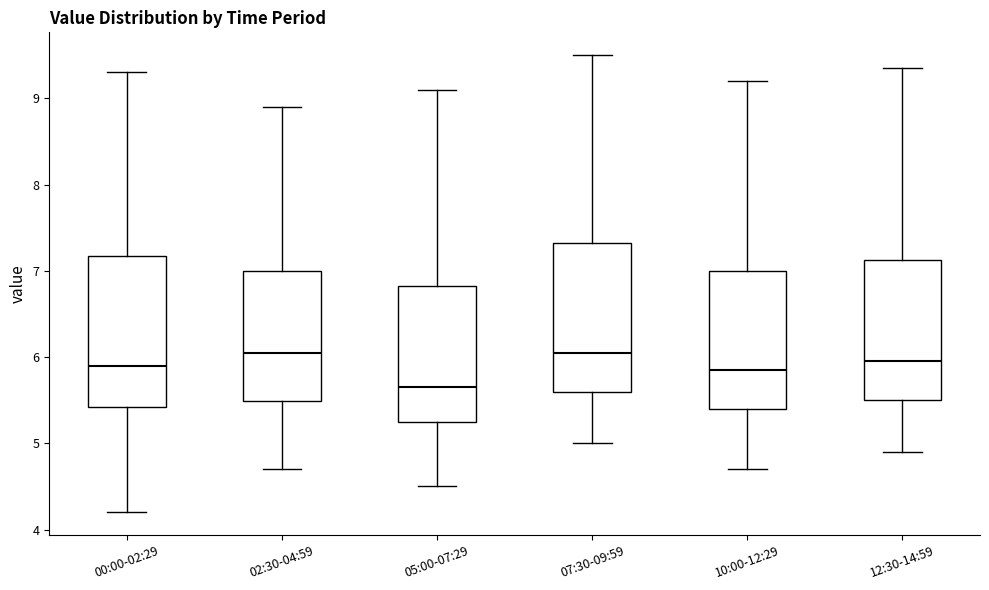

Reading left to right, transcribe this box plot: for each box, give where its median line is, the range the box spans, and where its two whiskers end, as read against the y-axis. The values are not printed on the chart, so give them approximately, as read against the axis.

00:00-02:29: median 5.9, box 5.4 to 7.2, whiskers 4.2 to 9.3
02:30-04:59: median 6.1, box 5.5 to 7.0, whiskers 4.7 to 8.9
05:00-07:29: median 5.7, box 5.3 to 6.8, whiskers 4.5 to 9.1
07:30-09:59: median 6.1, box 5.6 to 7.3, whiskers 5.0 to 9.5
10:00-12:29: median 5.9, box 5.4 to 7.0, whiskers 4.7 to 9.2
12:30-14:59: median 6.0, box 5.5 to 7.1, whiskers 4.9 to 9.4